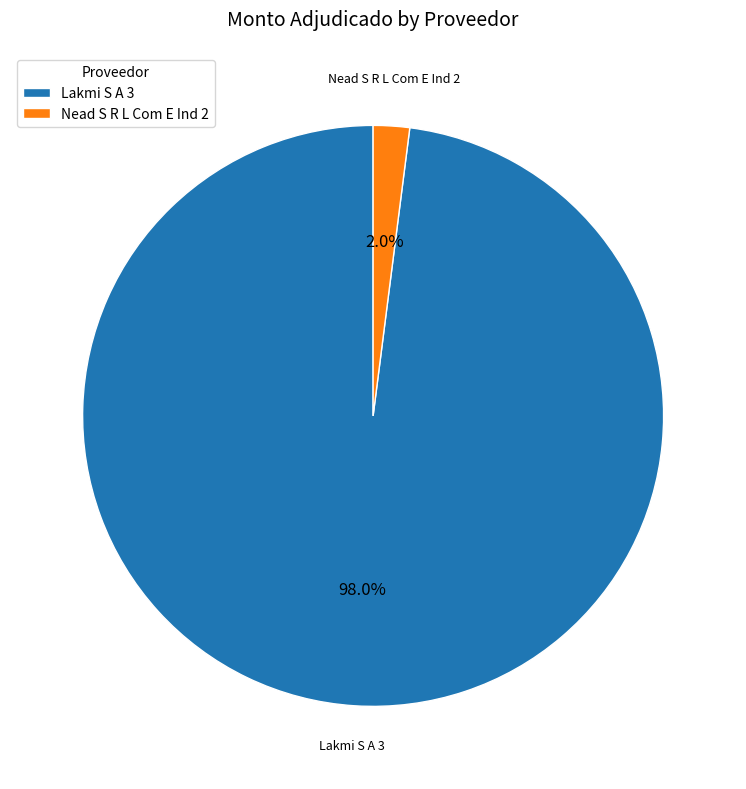

Rank the categories by value from highest to lowest.

Lakmi S A 3, Nead S R L Com E Ind 2